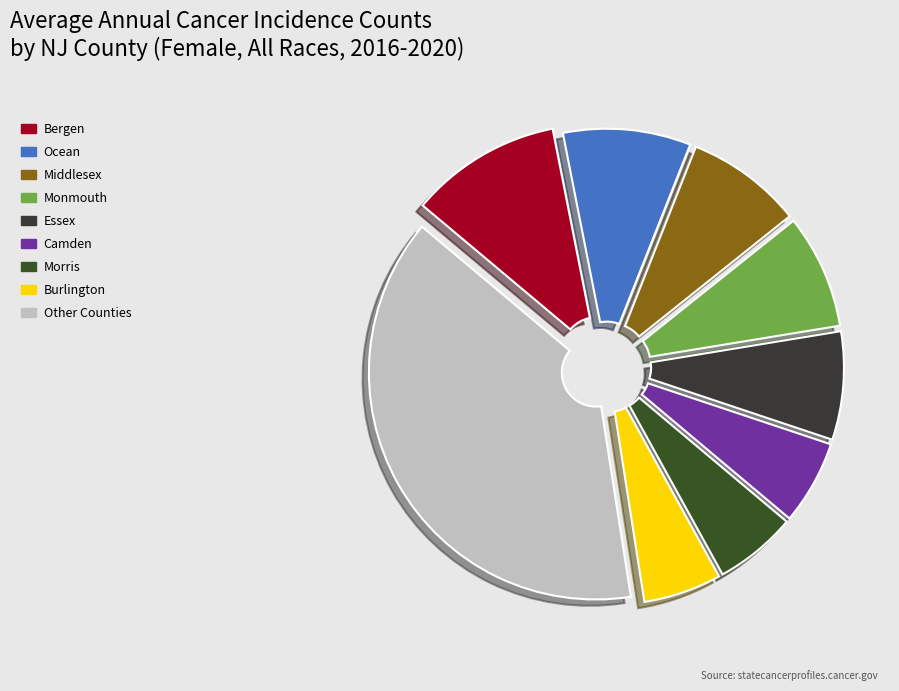

Which category has the biggest portion of the pie?

Other Counties